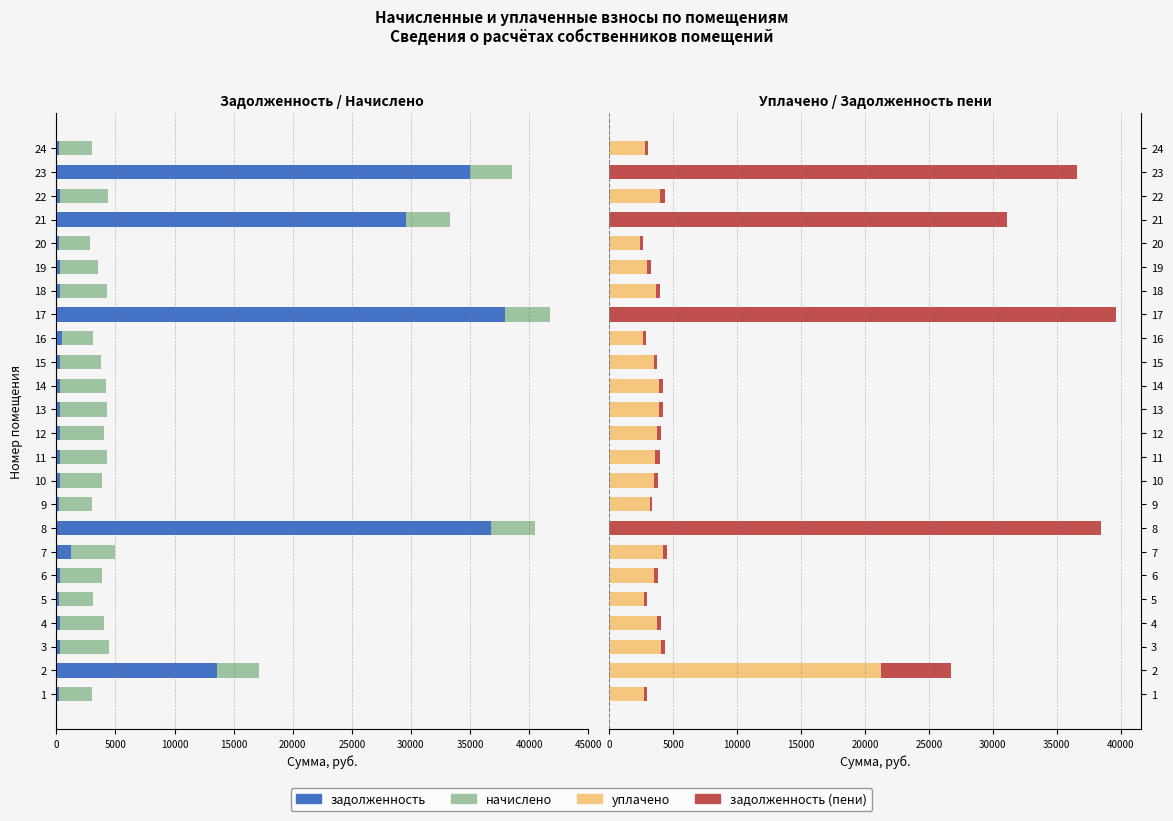

What is the average value of the задолженность (пени) series?

6535.0